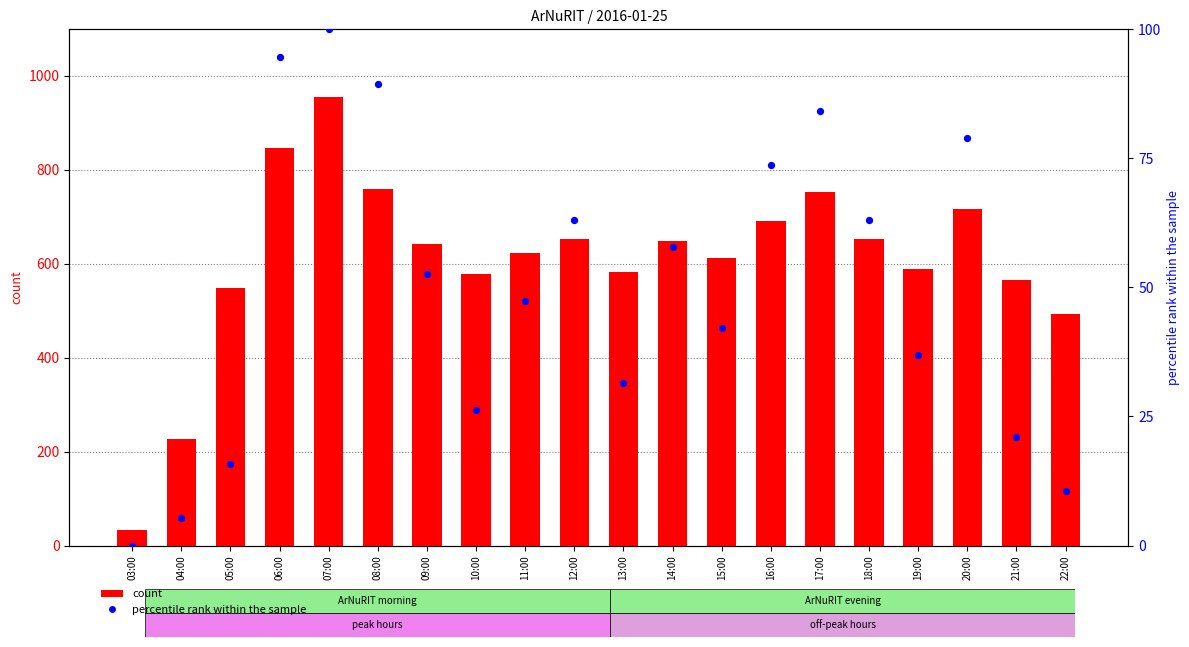

Which series contains the lowest Y value?

percentile rank within the sample